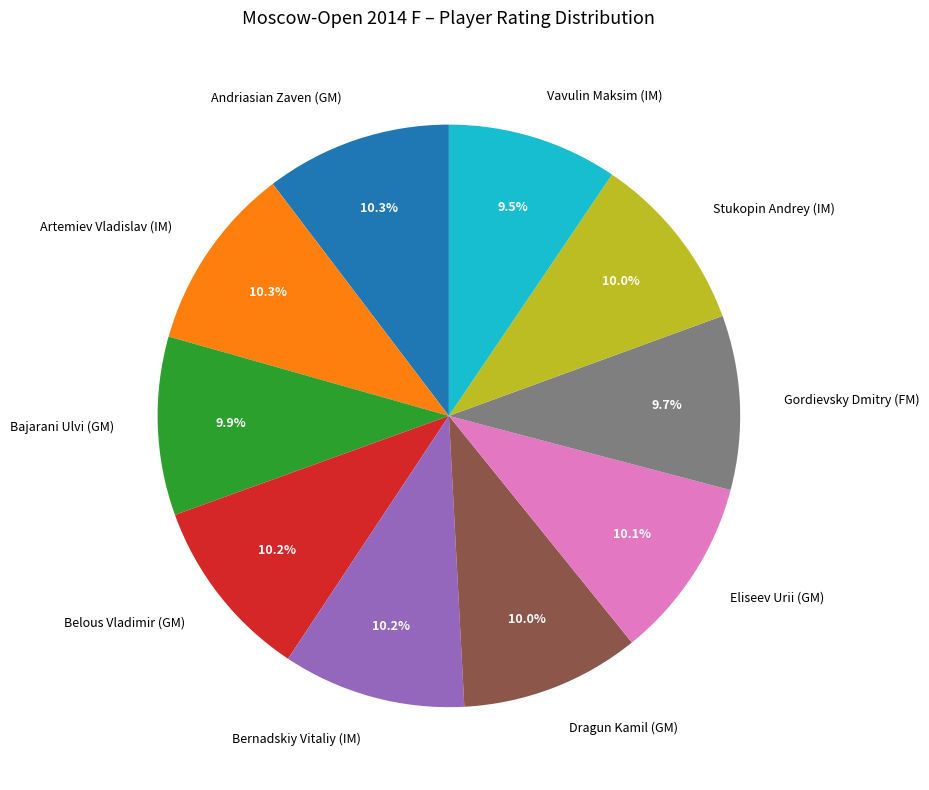

What is the ratio of the value at Artemiev Vladislav (IM) to the value at Belous Vladimir (GM)?

1.0